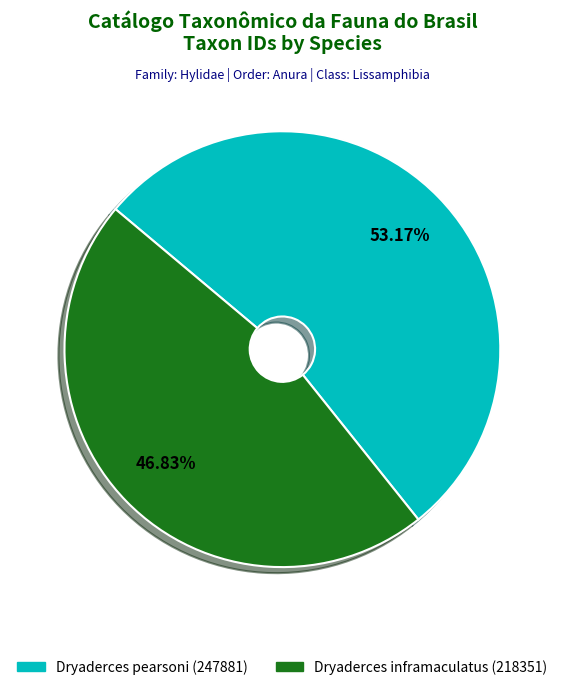

Is Dryaderces pearsoni (247881) the majority of the pie?

Yes